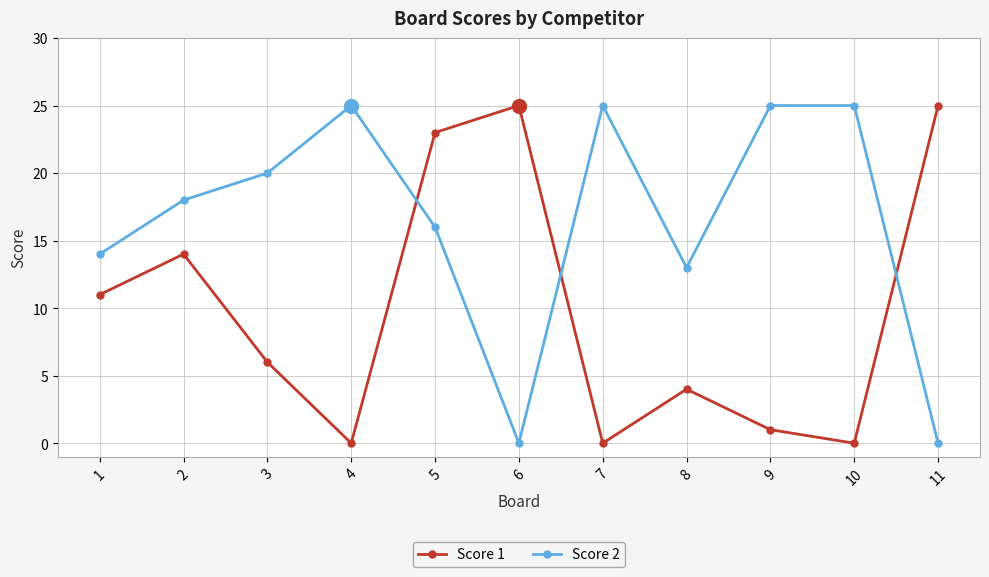

Reading left to right, what are all the values shown in this chart?

Score 1: 11	14	6	0	23	25	0	4	1	0	25
Score 2: 14	18	20	25	16	0	25	13	25	25	0